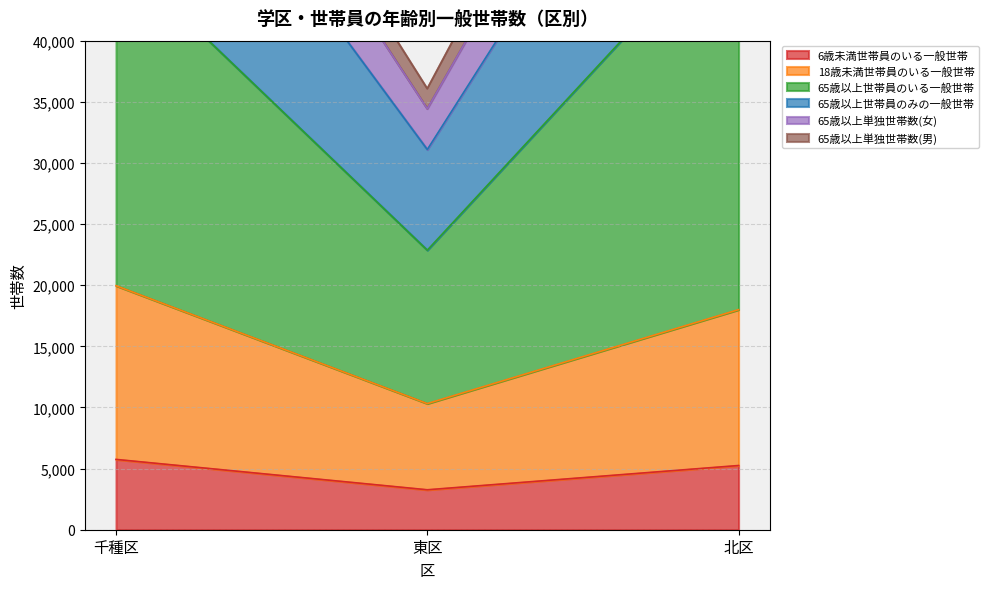

Between 千種区 and 北区, which series saw the biggest shift?

65歳以上世帯員のいる一般世帯